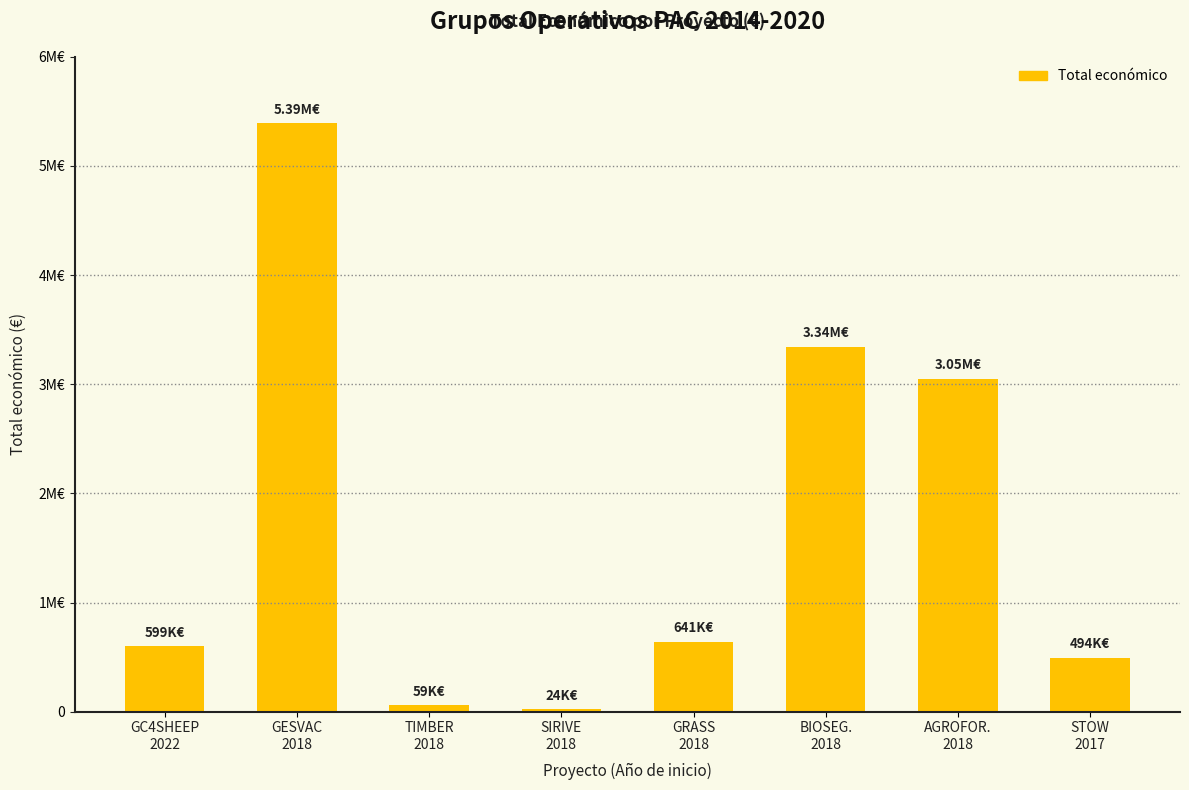

Rank the categories by value from lowest to highest.

SIRIVE
2018, TIMBER
2018, STOW
2017, GC4SHEEP
2022, GRASS
2018, AGROFOR.
2018, BIOSEG.
2018, GESVAC
2018